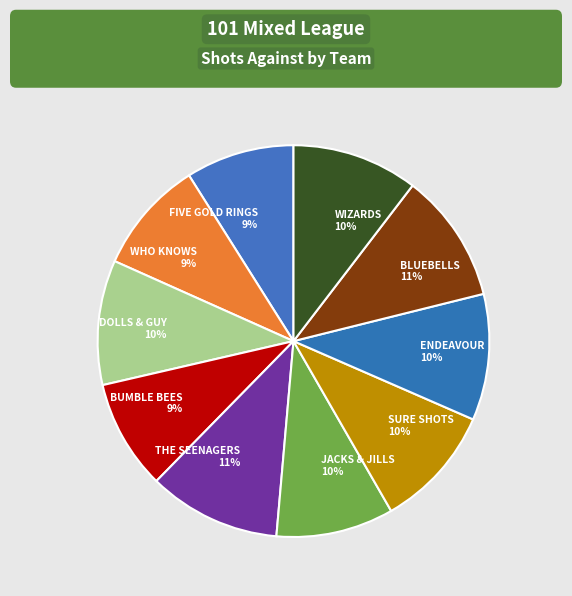

To the nearest percent, what is the combined percentage of THE SEENAGERS and BLUEBELLS?

22%